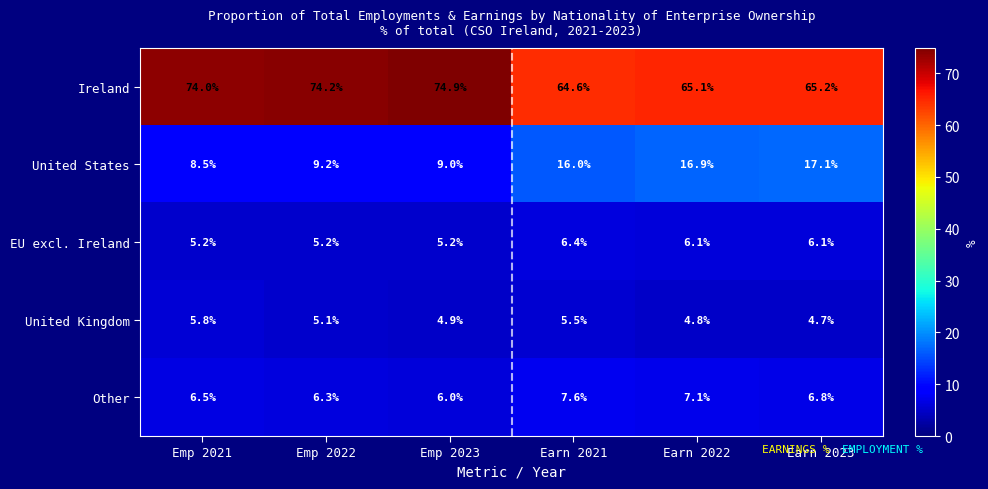

What is the difference between the highest and lowest values at Earn 2022?

60.3